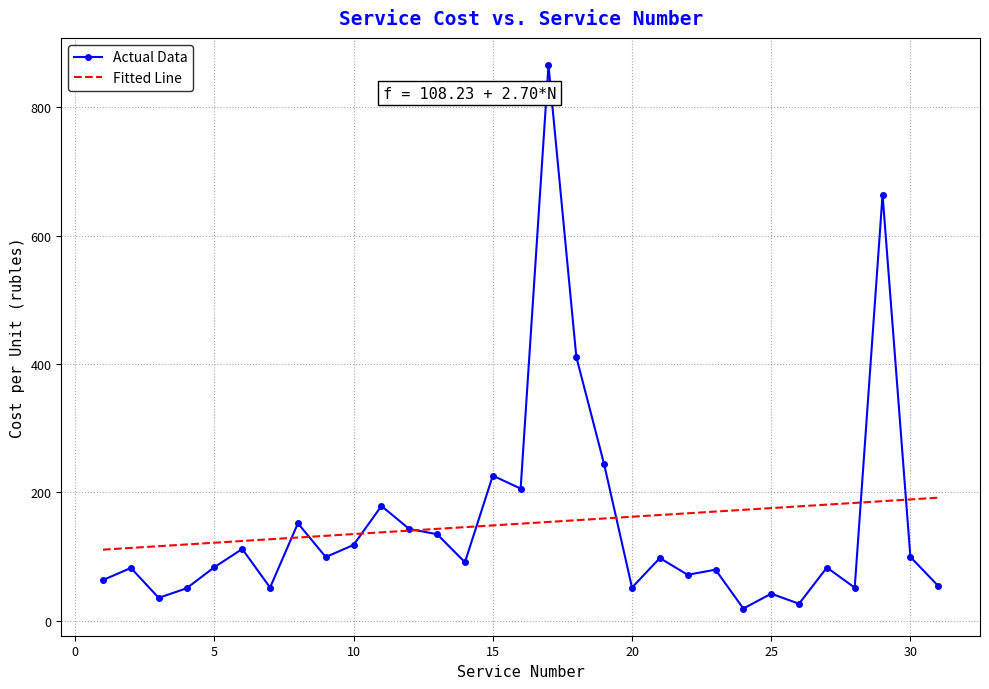

What is the maximum value shown in the chart?

866.1